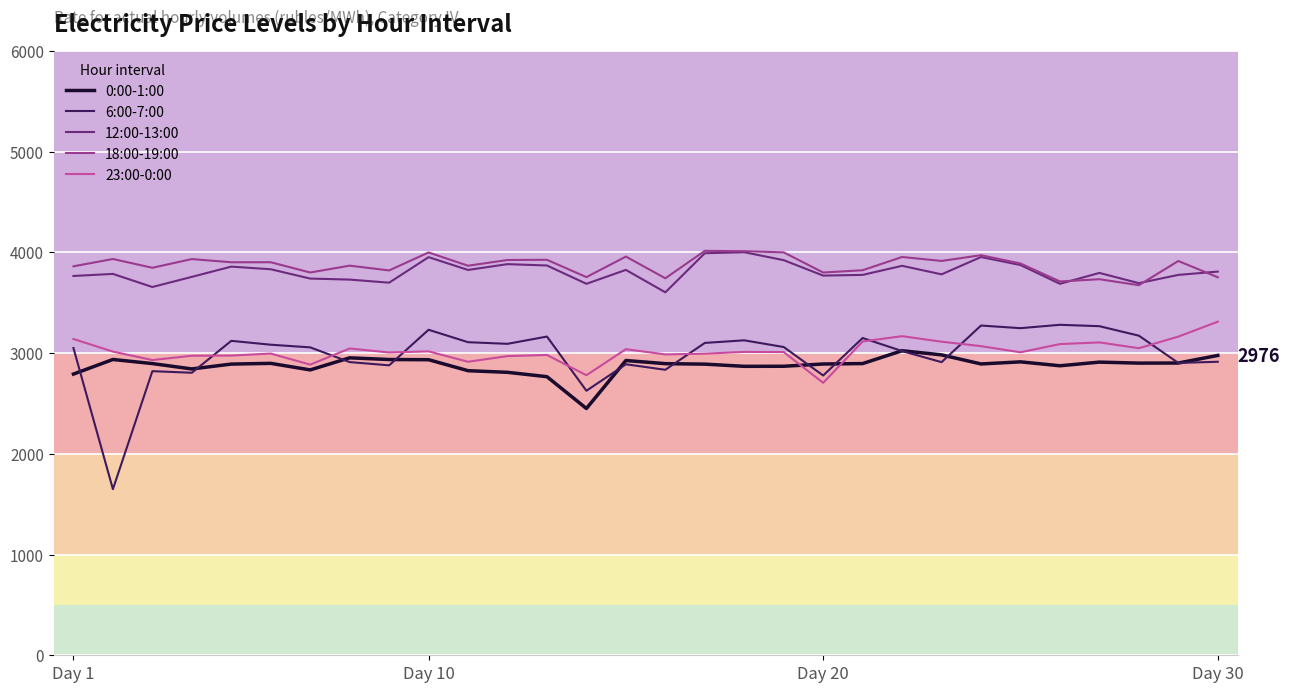

True or false: 18:00-19:00 and 0:00-1:00 cross at least once.

False